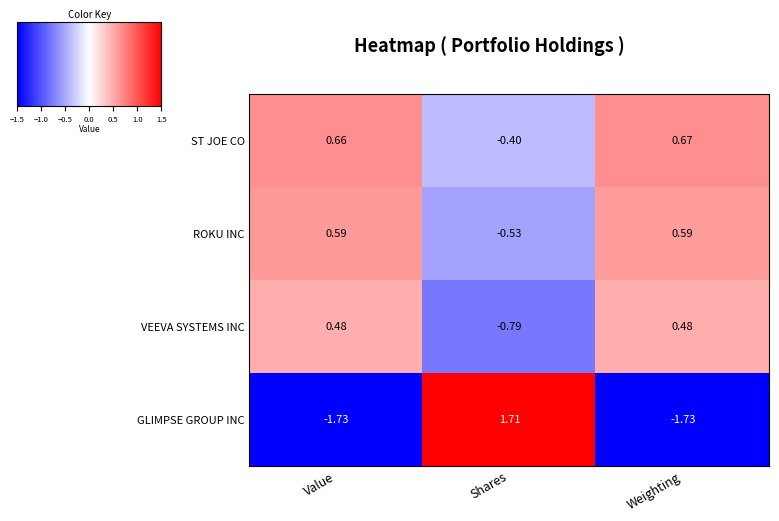

List the series in order of their peak value, highest first.

GLIMPSE GROUP INC, ST JOE CO, ROKU INC, VEEVA SYSTEMS INC